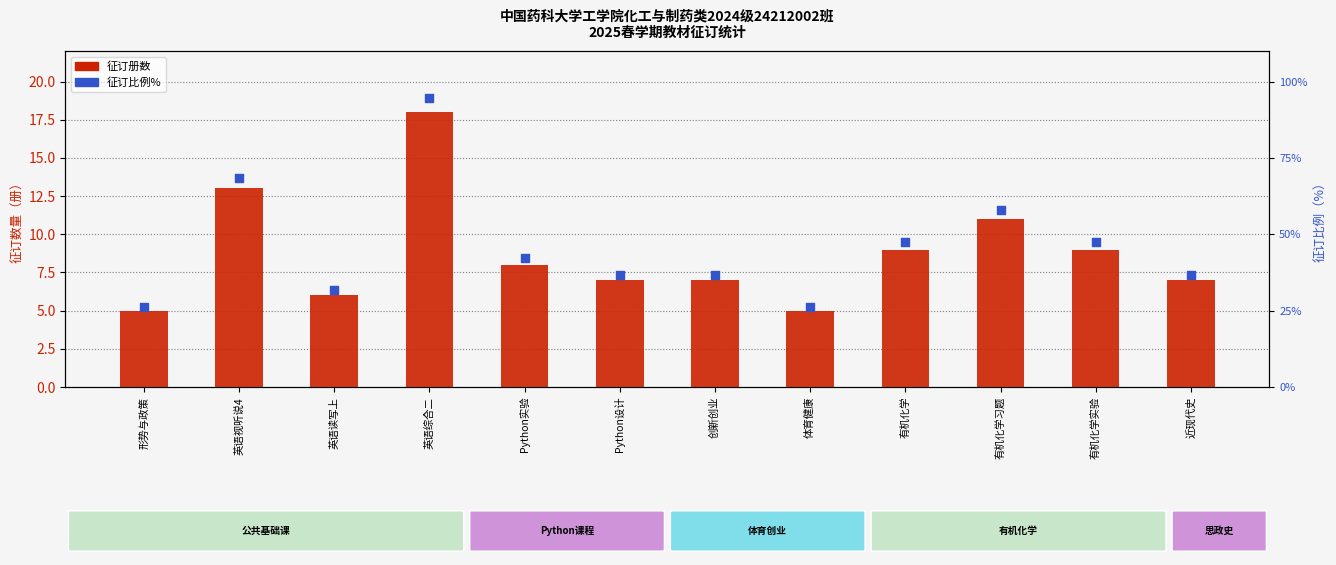

Which series reaches the maximum Y coordinate?

征订比例%